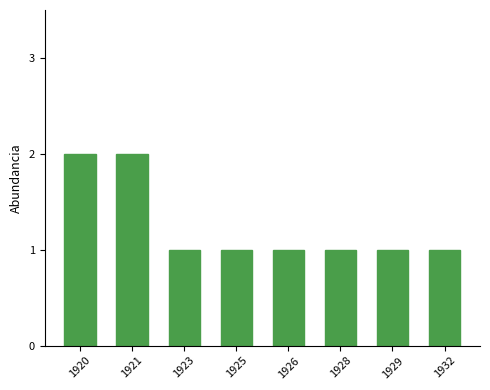

What is the change in value from 1920 to 1925?

-1